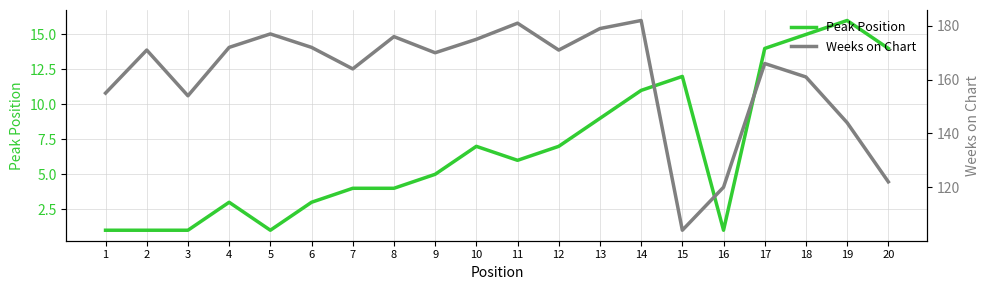

Which series has the largest total across all categories?

Weeks on Chart